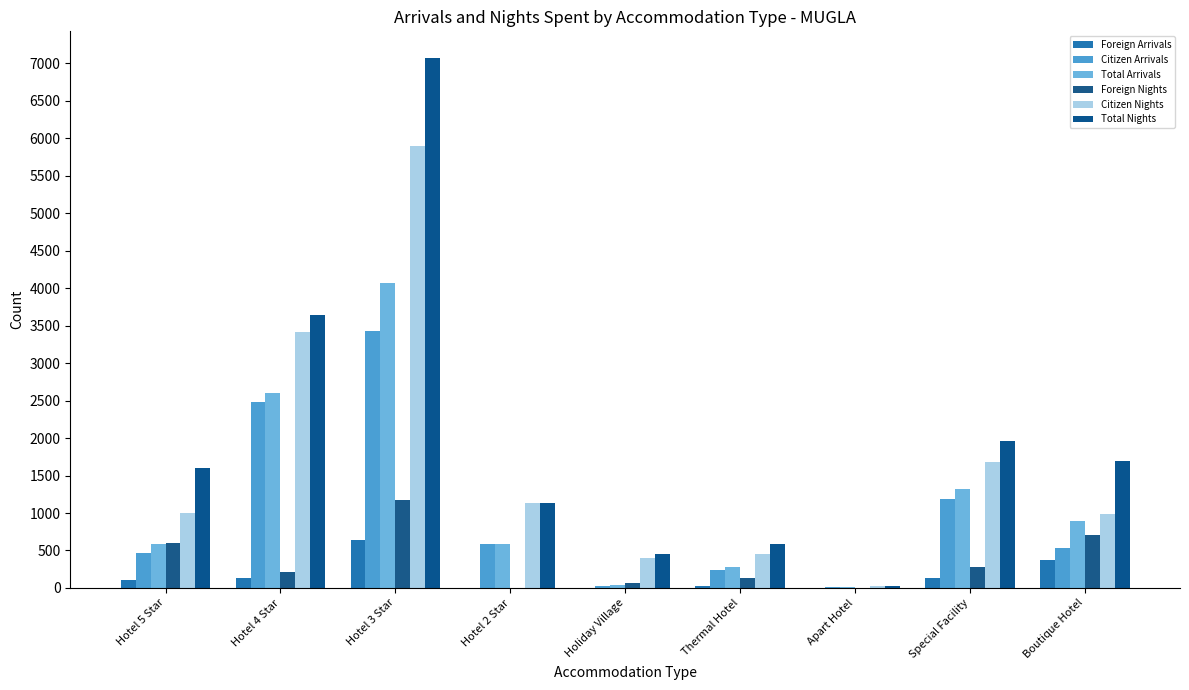

Which label corresponds to the smallest value in the chart?

Apart Hotel